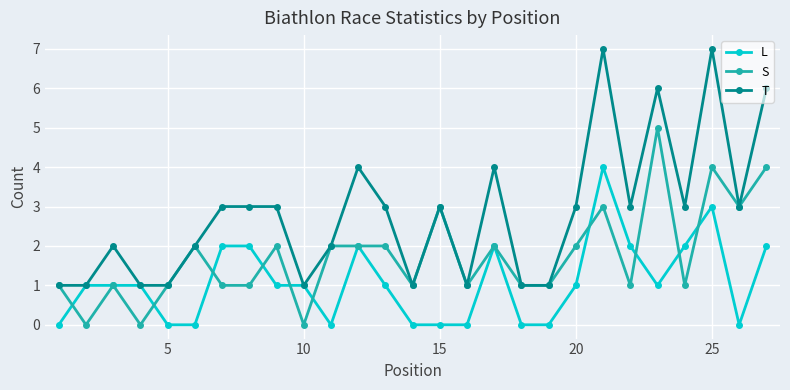

True or false: S has more than 0 points higher than both neighbors.

True